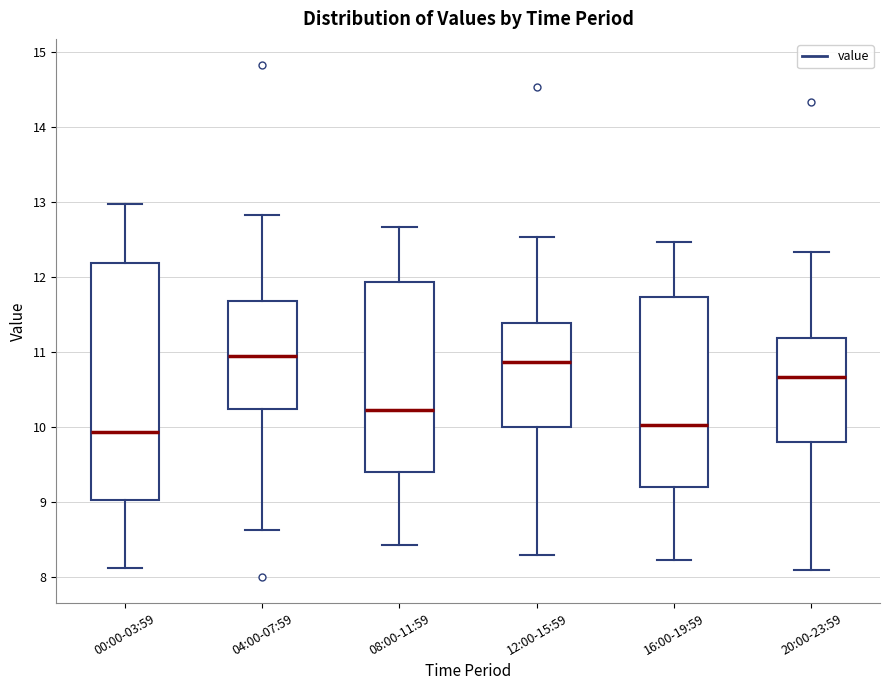

Reading left to right, read every box against the y-axis: the position of its median line, the range the box covers, and the ends of its whiskers. The values are not printed on the chart, so give them approximately, as read against the axis.

00:00-03:59: median 9.9, box 9.0 to 12.2, whiskers 8.1 to 13.0
04:00-07:59: median 11.0, box 10.2 to 11.7, whiskers 8.6 to 12.8
08:00-11:59: median 10.2, box 9.4 to 11.9, whiskers 8.4 to 12.7
12:00-15:59: median 10.9, box 10.0 to 11.4, whiskers 8.3 to 12.5
16:00-19:59: median 10.0, box 9.2 to 11.7, whiskers 8.2 to 12.5
20:00-23:59: median 10.7, box 9.8 to 11.2, whiskers 8.1 to 12.3